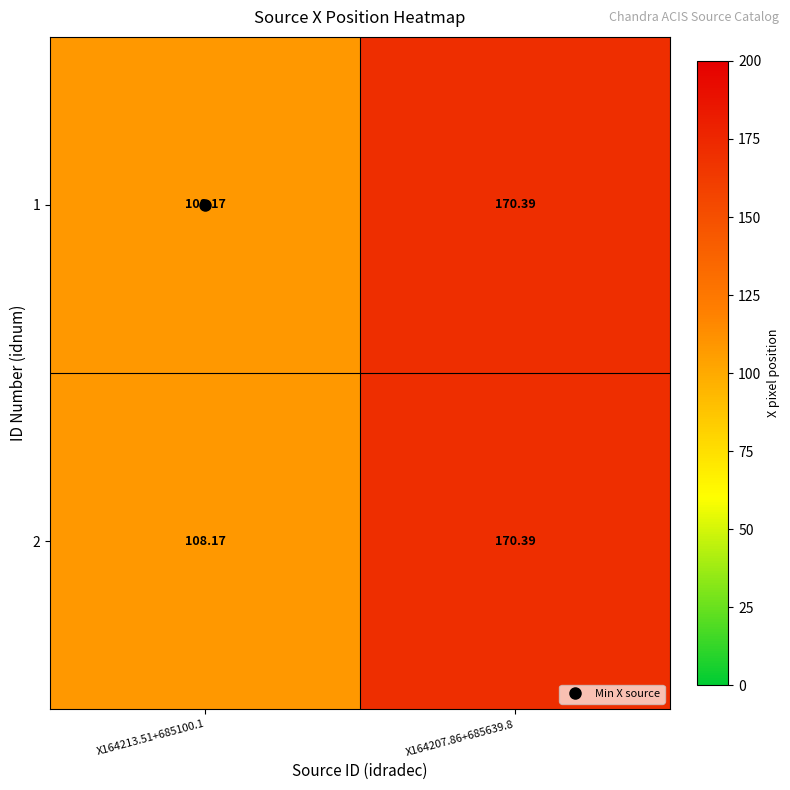

Is the value of 1 at X164207.86+685639.8 greater than the value of 2 at X164213.51+685100.1?

Yes